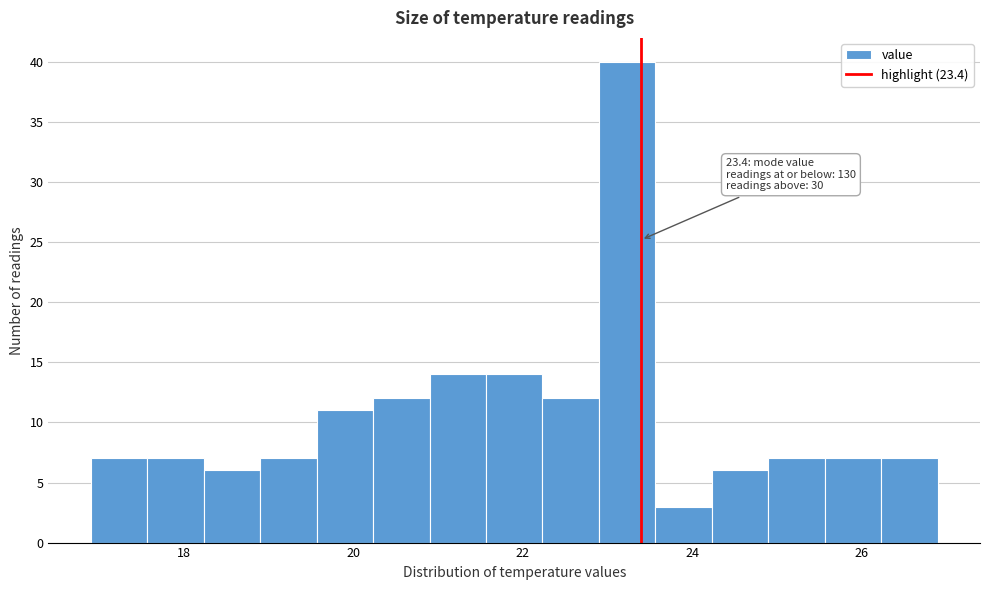

Read against the x-axis, roughly where is the centre of the tallest bar?

23.2